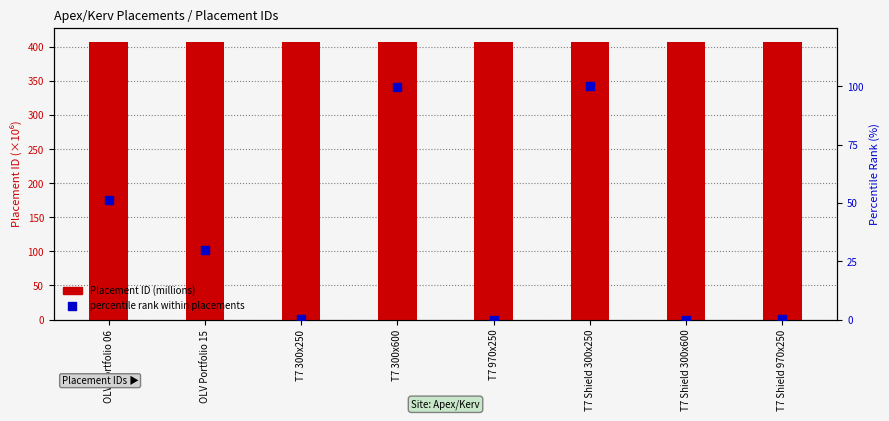

Which series has the widest spread of Y values?

percentile rank within placements